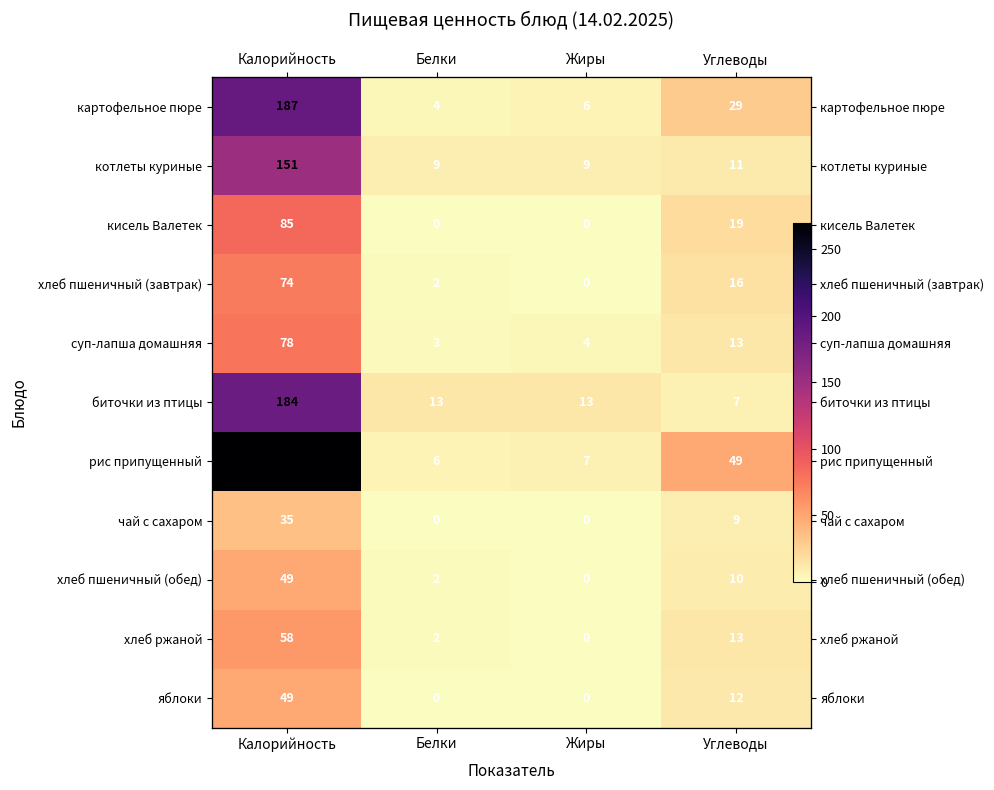

Which series has the largest range (max minus min)?

рис припущенный